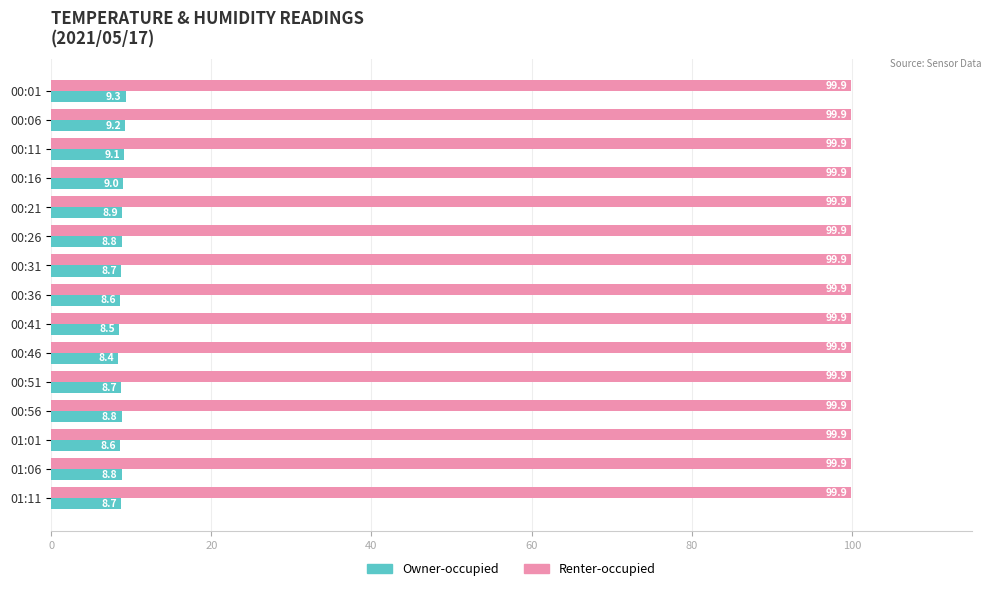

Rank the series by their average value, from lowest to highest.

Owner-occupied, Renter-occupied